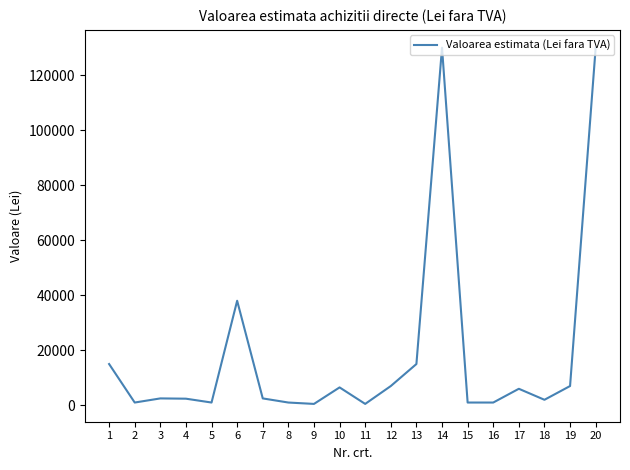

What is the difference between the maximum and minimum values?

129500